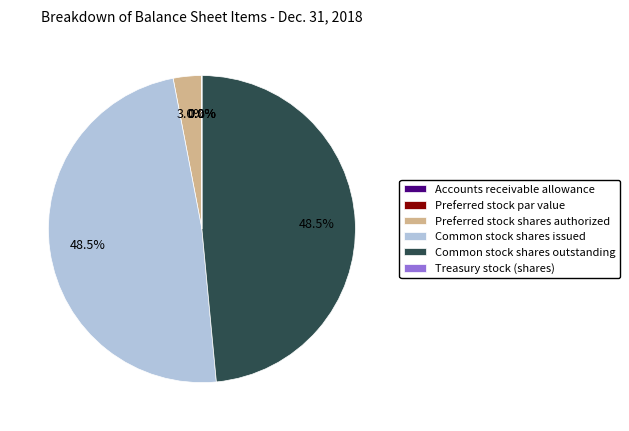

How much of the chart is everything except Common stock shares issued?

51.5%